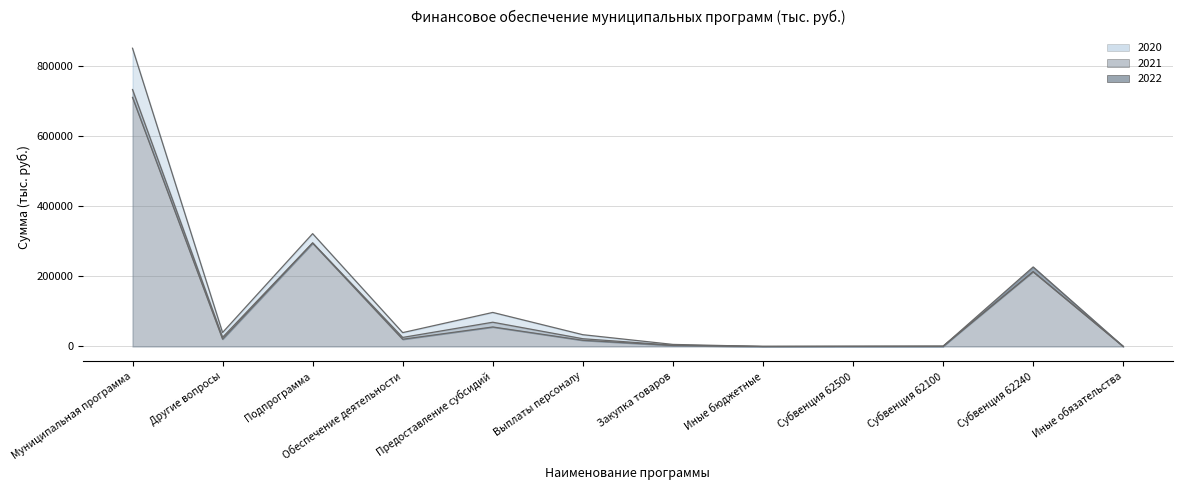

Read the 2020 value at Закупка товаров.

5867.3